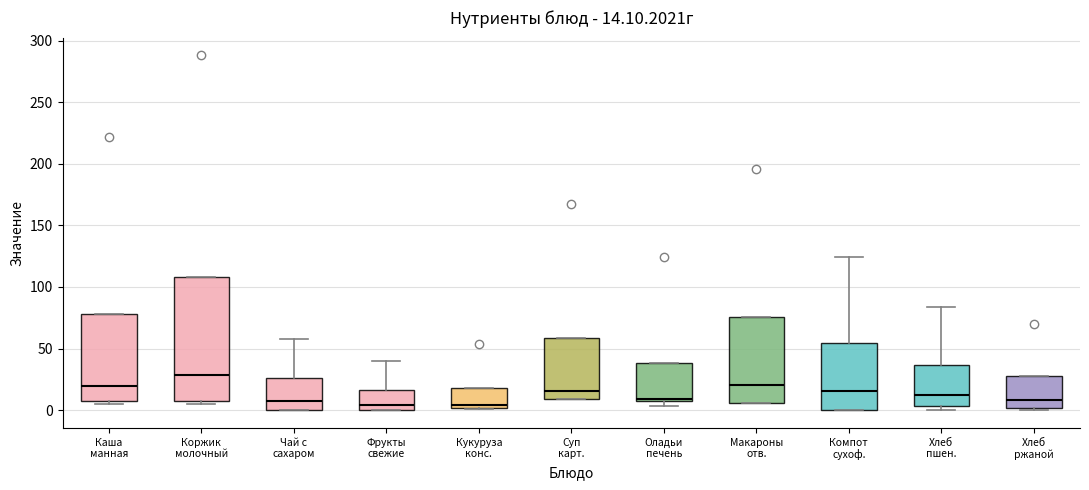

Which box has the highest median line?

Коржик молочный